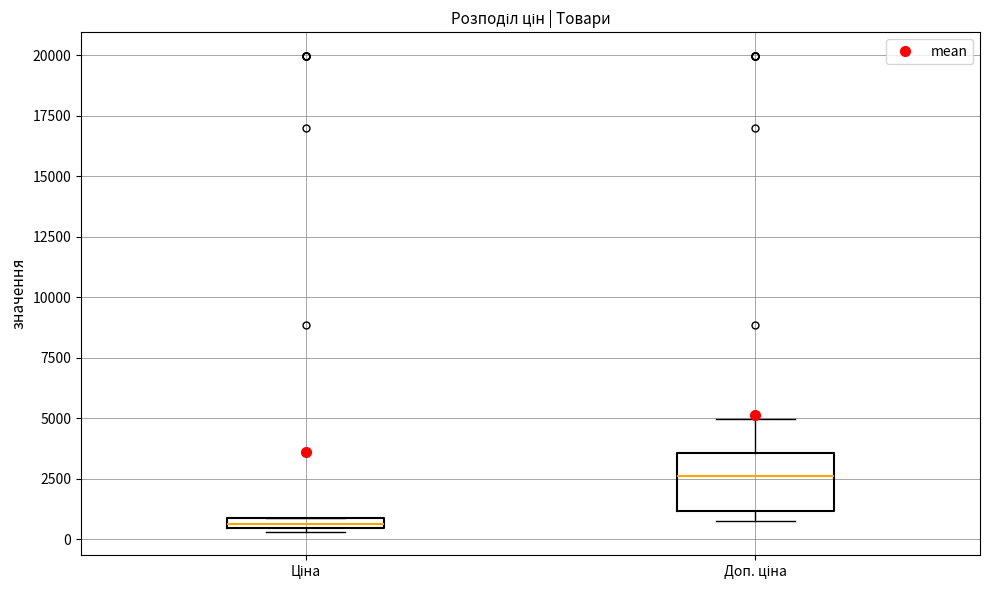

Which box's median line is the lowest?

Ціна